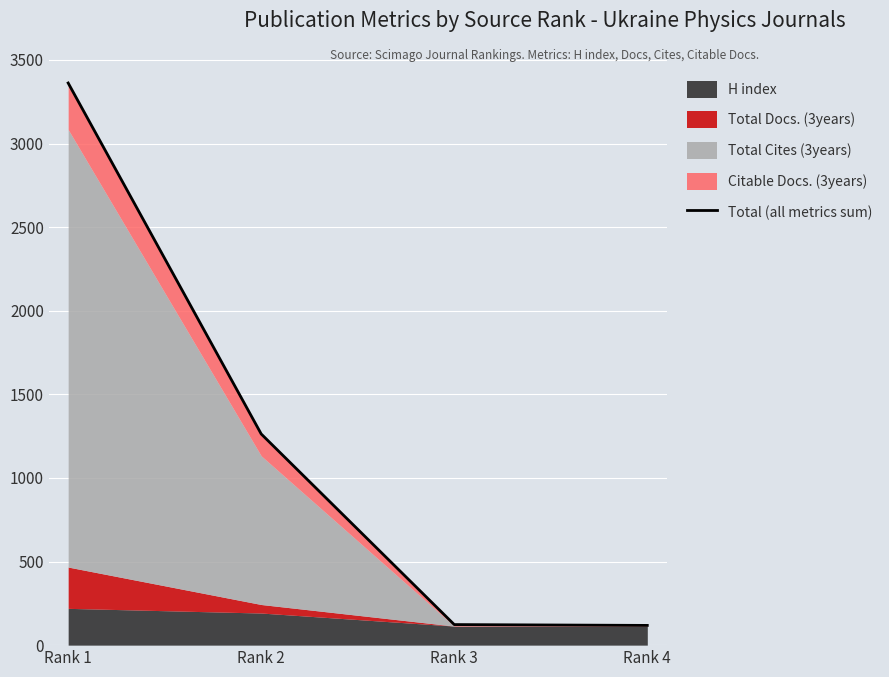

Reading left to right, extract all data points from this chart.

3362	1263	123	118